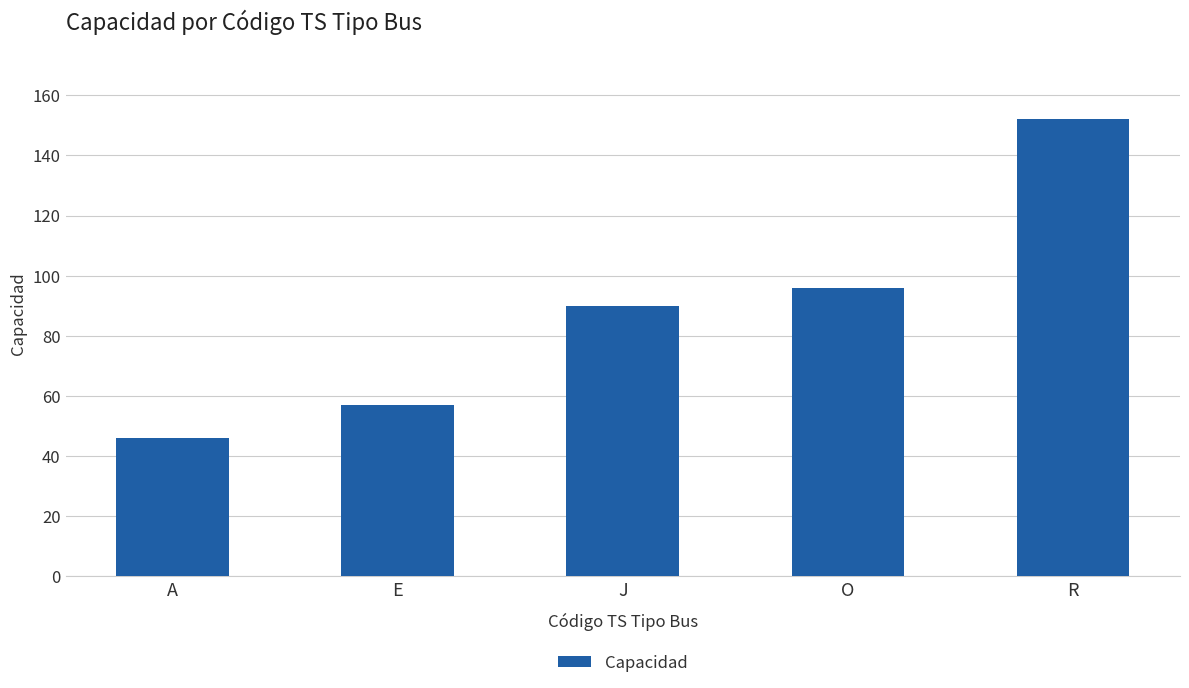

List the labels in order of value, largest first.

R, O, J, E, A